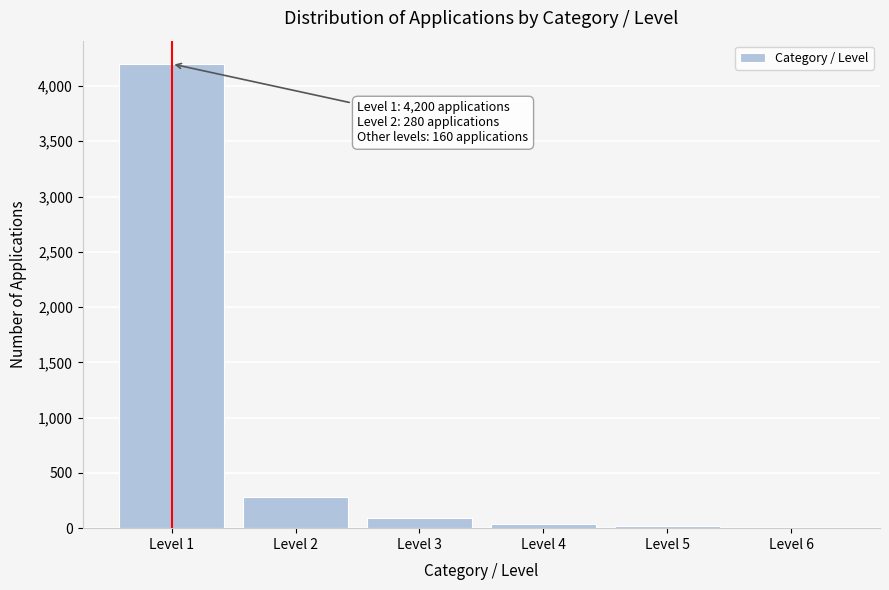

Which has a higher value, Level 1 or Level 3?

Level 1